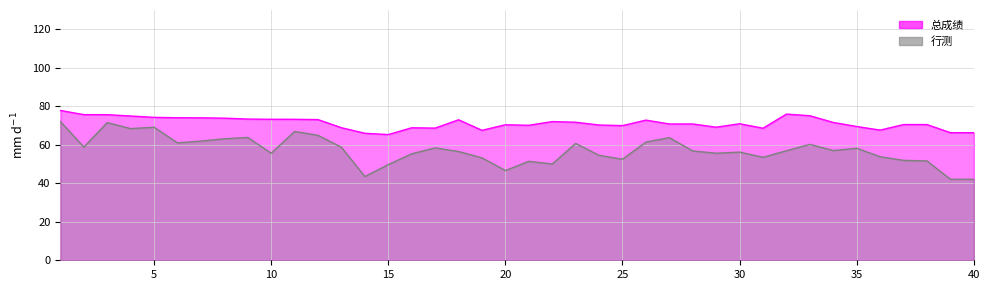

Reading left to right, what are all the values shown in this chart?

总成绩: 1=77.8	2=75.7	3=75.6	4=74.9	5=74.2	6=74.0	7=74.0	8=73.8	9=73.4	10=73.2	11=73.2	12=73.1	13=68.8	14=66.0	15=65.3	16=68.8	17=68.7	18=73.0	19=67.5	20=70.4	21=70.1	22=72.0	23=71.7	24=70.3	25=70.0	26=72.8	27=70.8	28=70.8	29=69.1	30=70.9	31=68.6	32=75.9	33=75.1	34=71.6	35=69.5	36=67.6	37=70.5	38=70.5	39=66.3	40=66.3
行测: 1=72.1	2=58.8	3=71.5	4=68.4	5=69.1	6=61.0	7=61.9	8=63.1	9=63.8	10=55.6	11=66.9	12=64.9	13=58.7	14=43.5	15=49.7	16=55.3	17=58.4	18=56.5	19=53.2	20=46.6	21=51.4	22=50.0	23=60.7	24=54.5	25=52.5	26=61.4	27=63.7	28=56.8	29=55.6	30=56.2	31=53.5	32=56.9	33=60.2	34=57.0	35=58.2	36=53.8	37=51.9	38=51.6	39=42.1	40=42.1